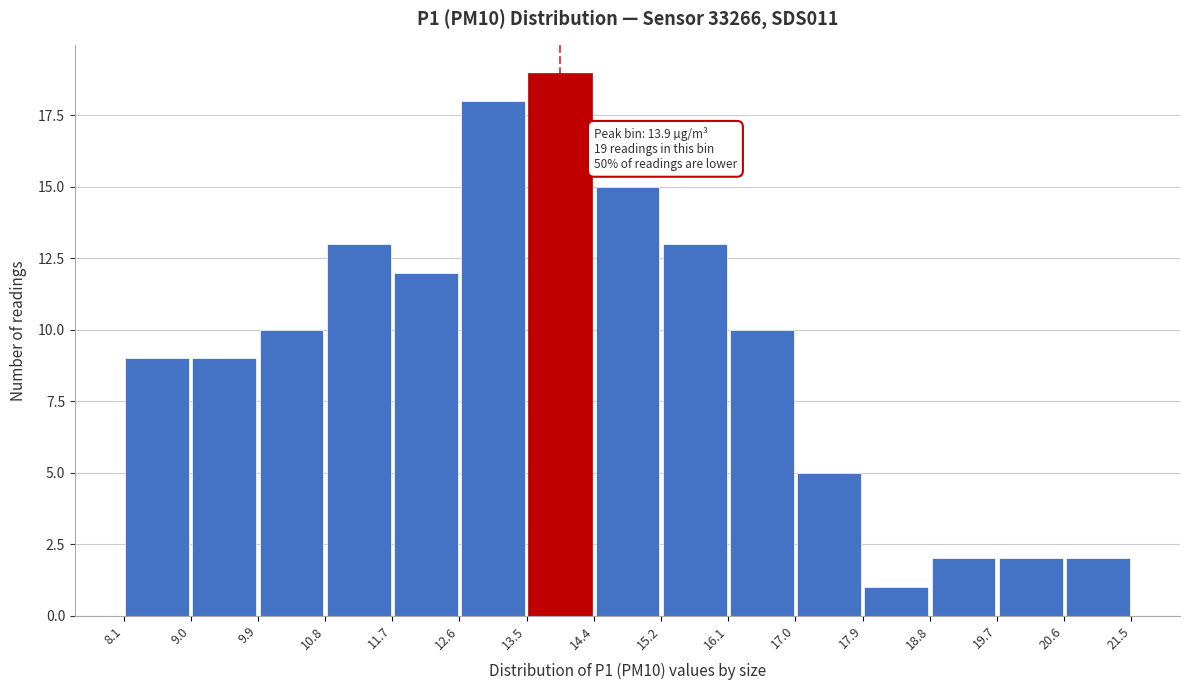

Which range on the x-axis has the tallest bar?

13.5 to 14.4